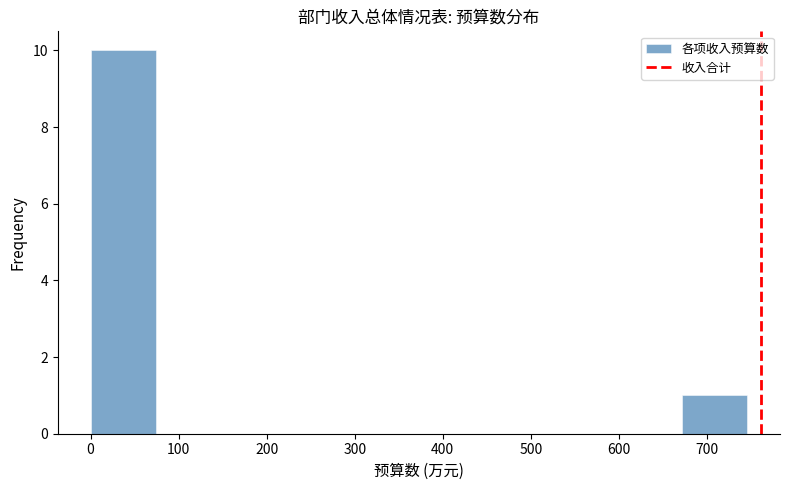

Over which range of the x-axis is the bar tallest?

0 to 70